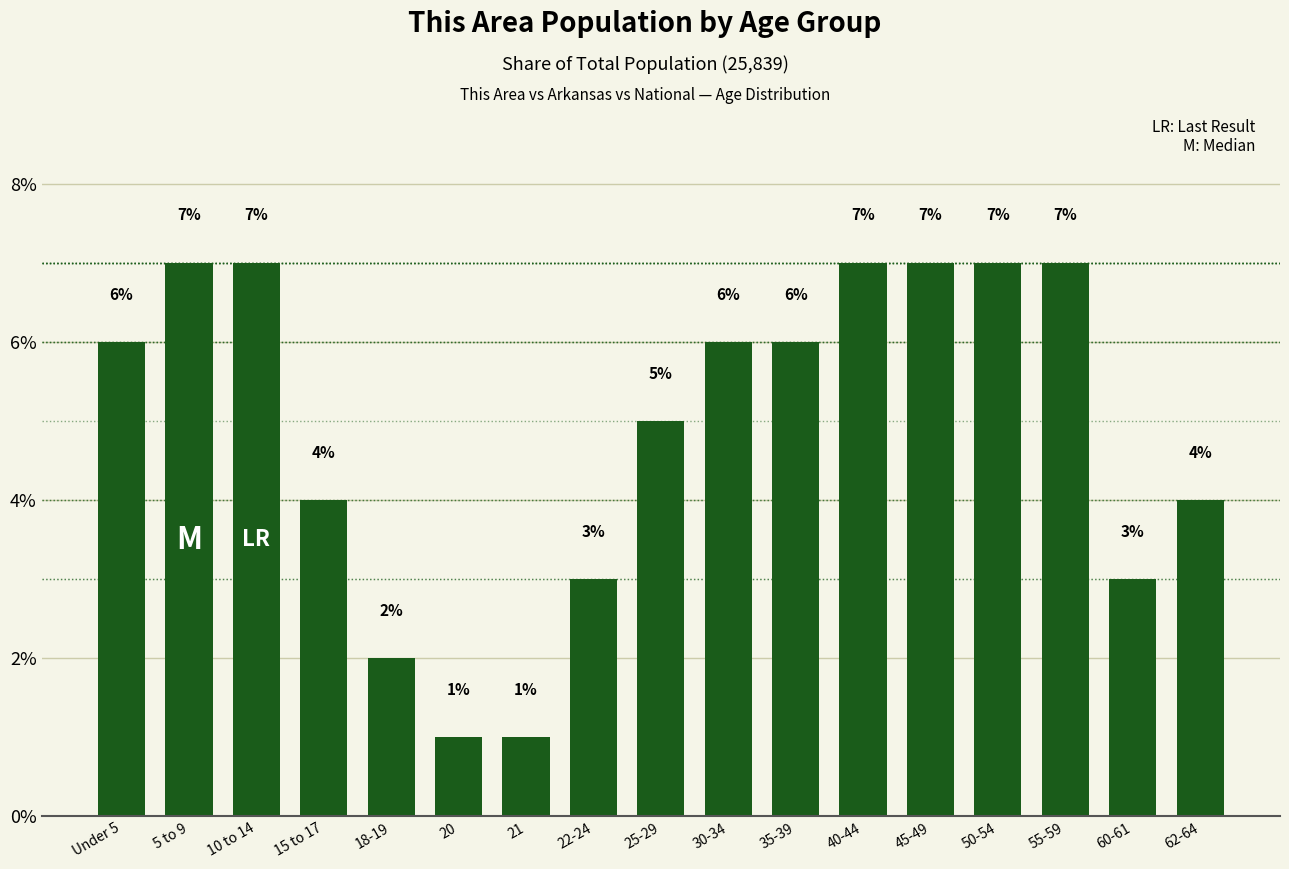

What is the label of the 12th bar from the right?

20